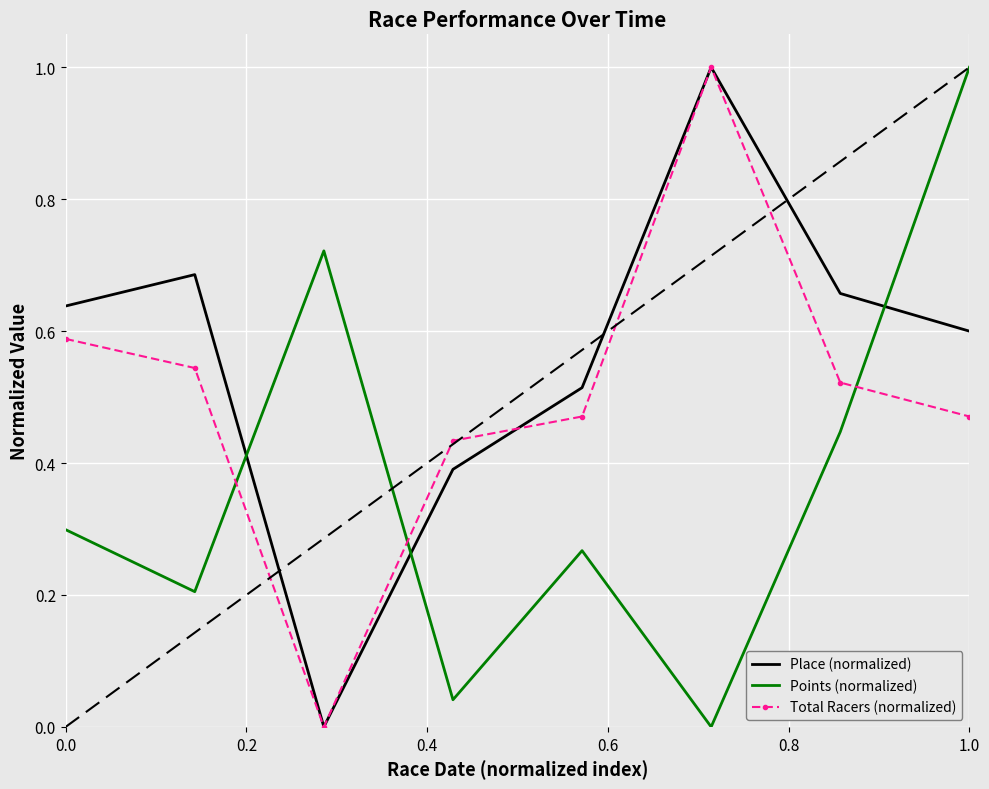

What is the maximum value for Place (normalized)?

1.0